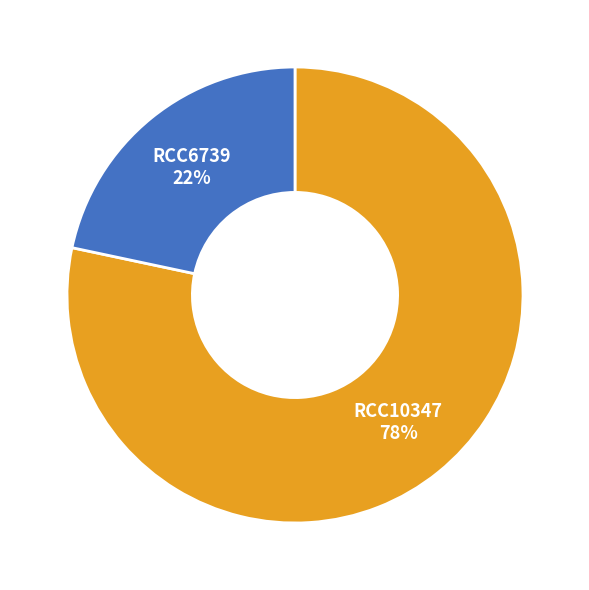

Is the sum of RCC6739 and RCC10347 greater than half?

Yes